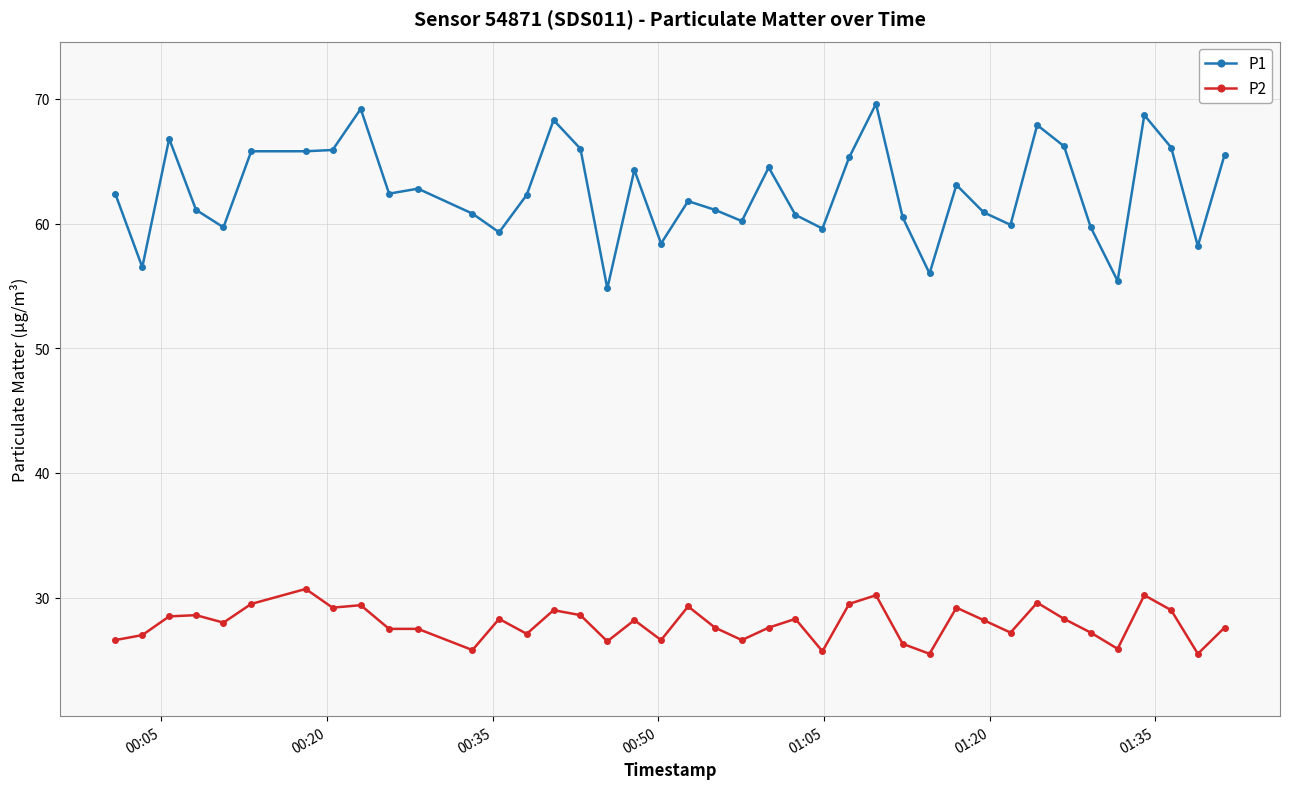

Which series has the largest range (max minus min)?

P1